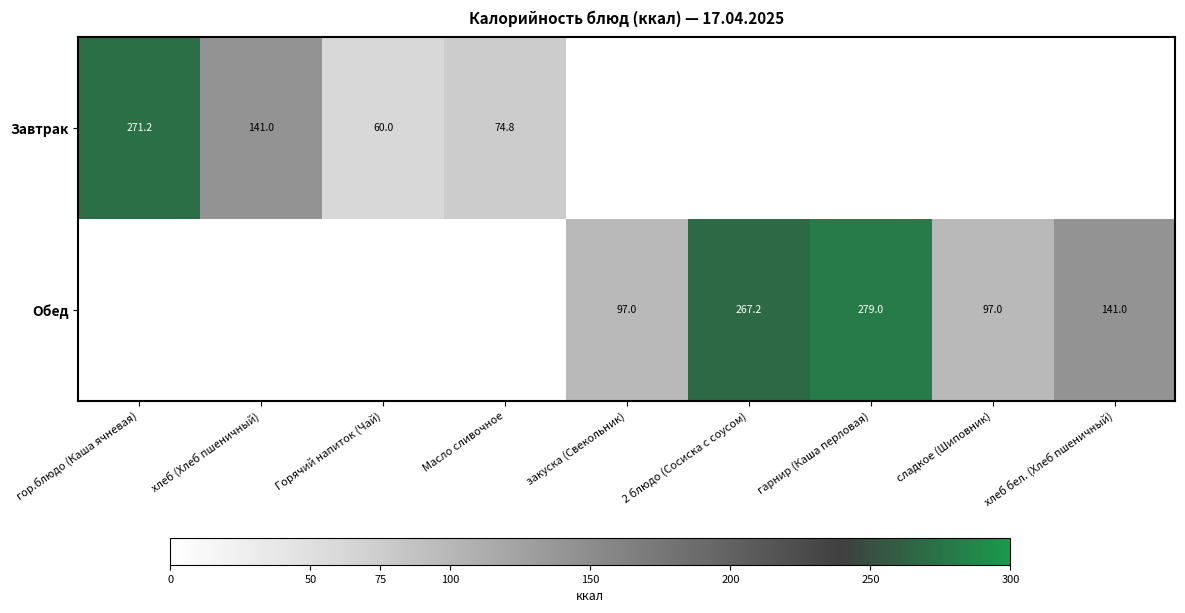

What is the sum of the Обед values at хлеб бел. (Хлеб пшеничный) and 2 блюдо (Сосиска с соусом)?

408.2